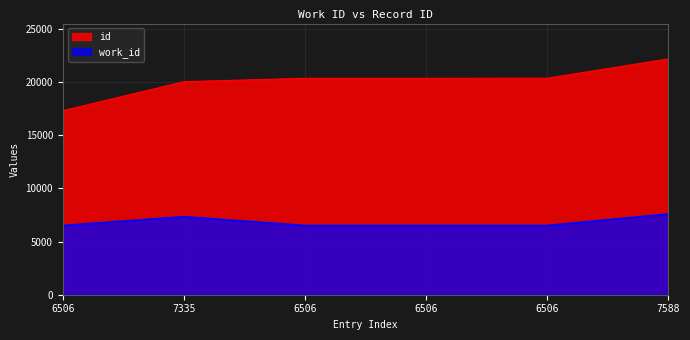

Reading left to right, what are all the values shown in this chart?

work_id: 6506	7335	6506	6506	6506	7588
id: 17303	20030	20346	20347	20354	22169